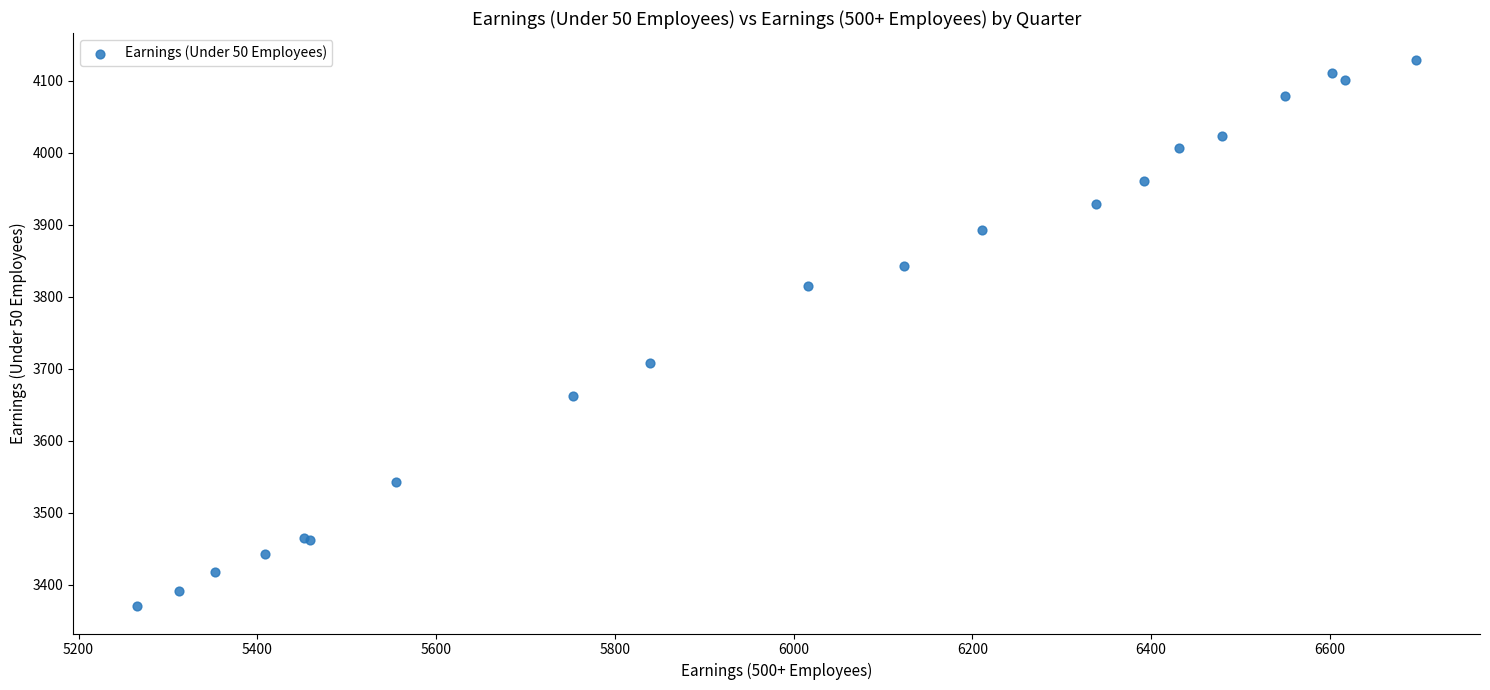

What Y value in the scatter plot is closest to 3749?

3708.3